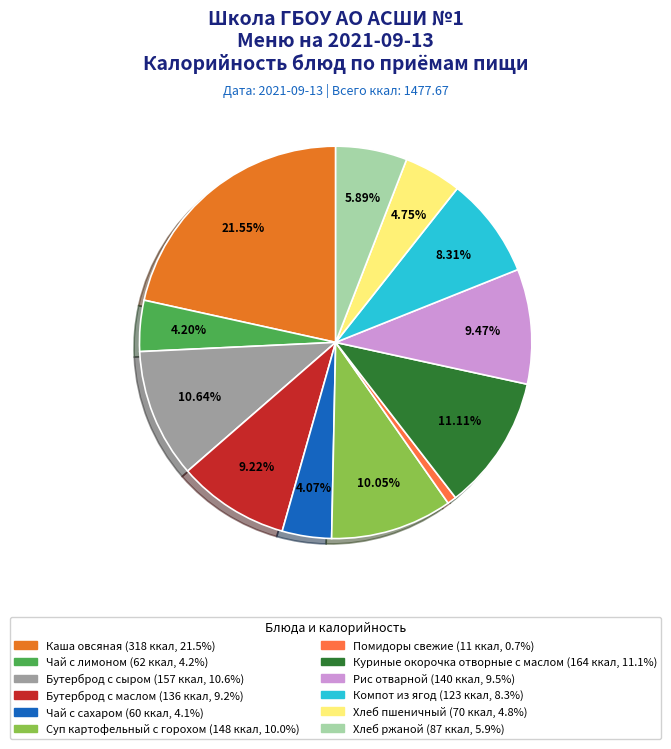

To the nearest percent, what is the average slice percentage?

8%